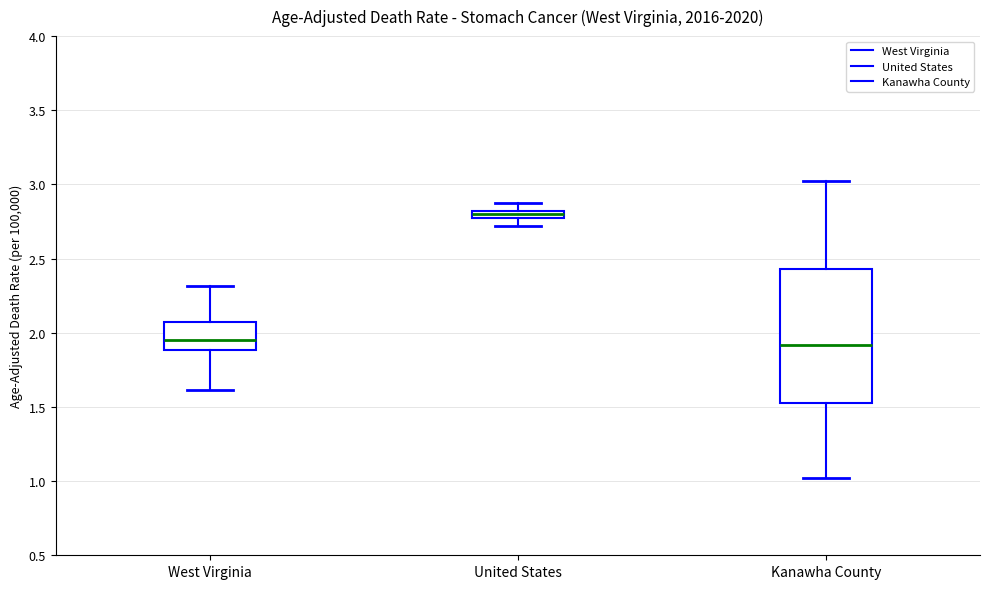

Where does the upper whisker of the box for Kanawha County end on the y-axis? The values are not printed on the chart, so give them approximately, as read against the axis.

3.05